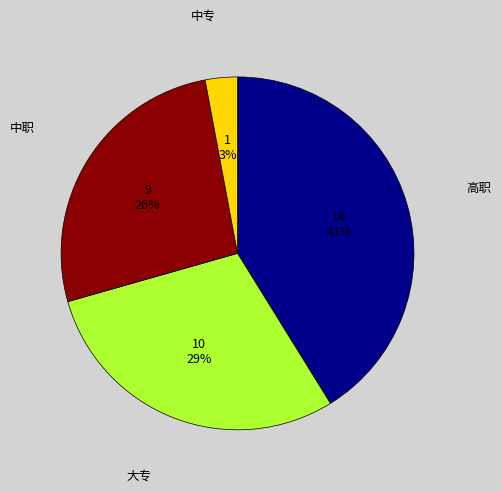

To the nearest percent, what is the difference between the largest and smallest slice percentages?

38%